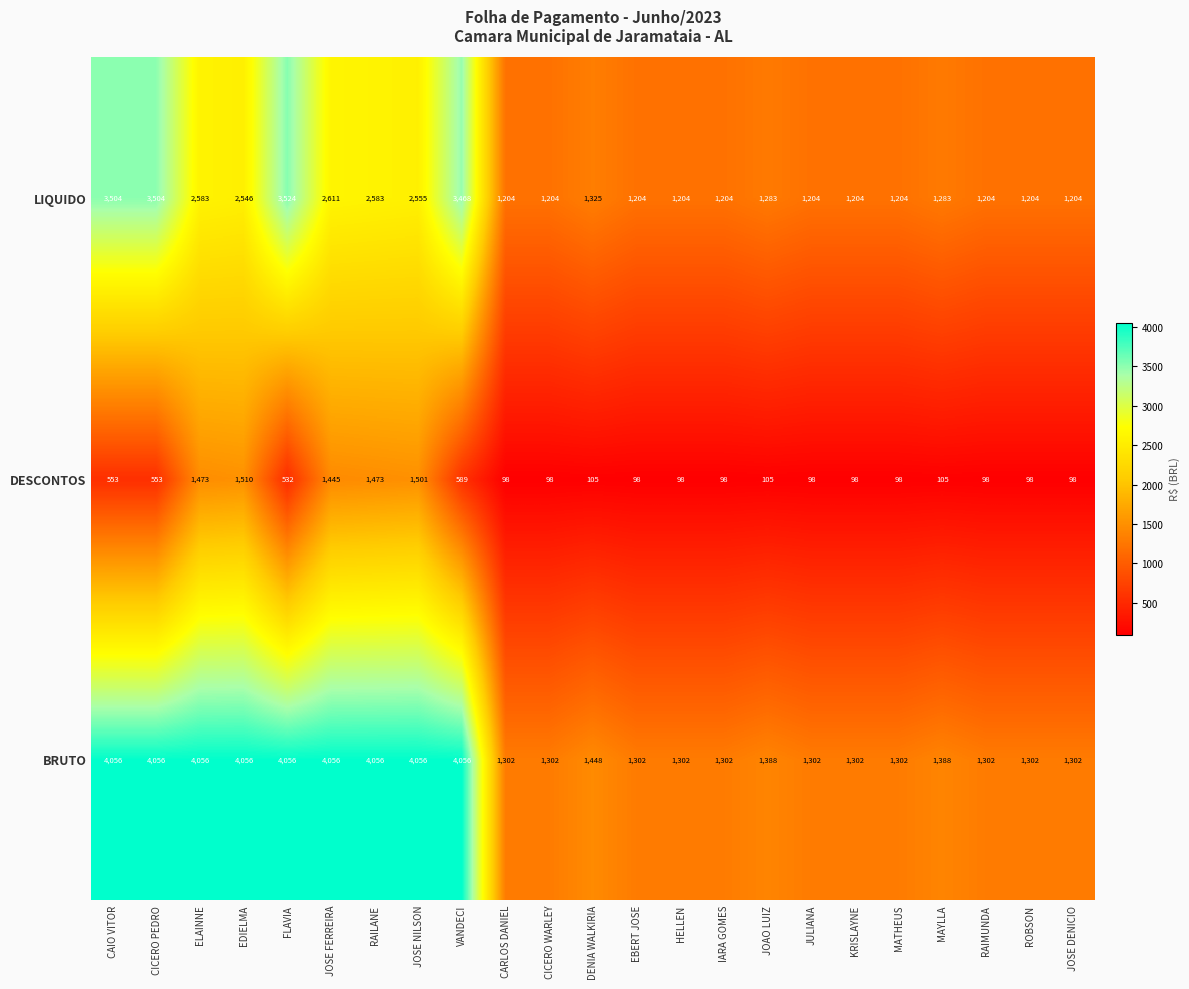

What is the difference between the highest and lowest values at FLAVIA?

3524